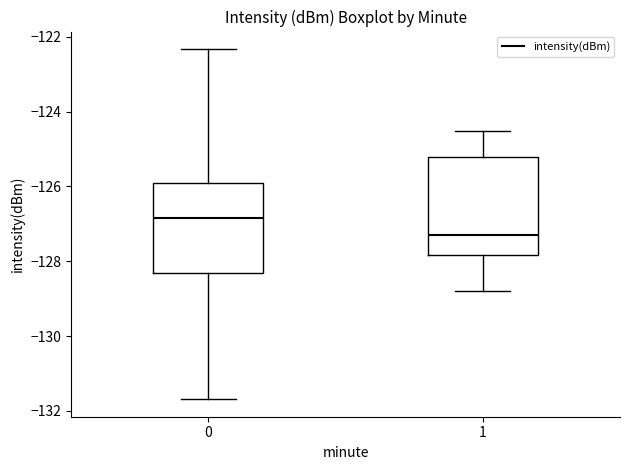

Reading left to right, read every box against the y-axis: the position of its median line, the range the box covers, and the ends of its whiskers. The values are not printed on the chart, so give them approximately, as read against the axis.

0: median -126.8, box -128.4 to -126.0, whiskers -131.6 to -122.4
1: median -127.2, box -127.8 to -125.2, whiskers -128.8 to -124.6